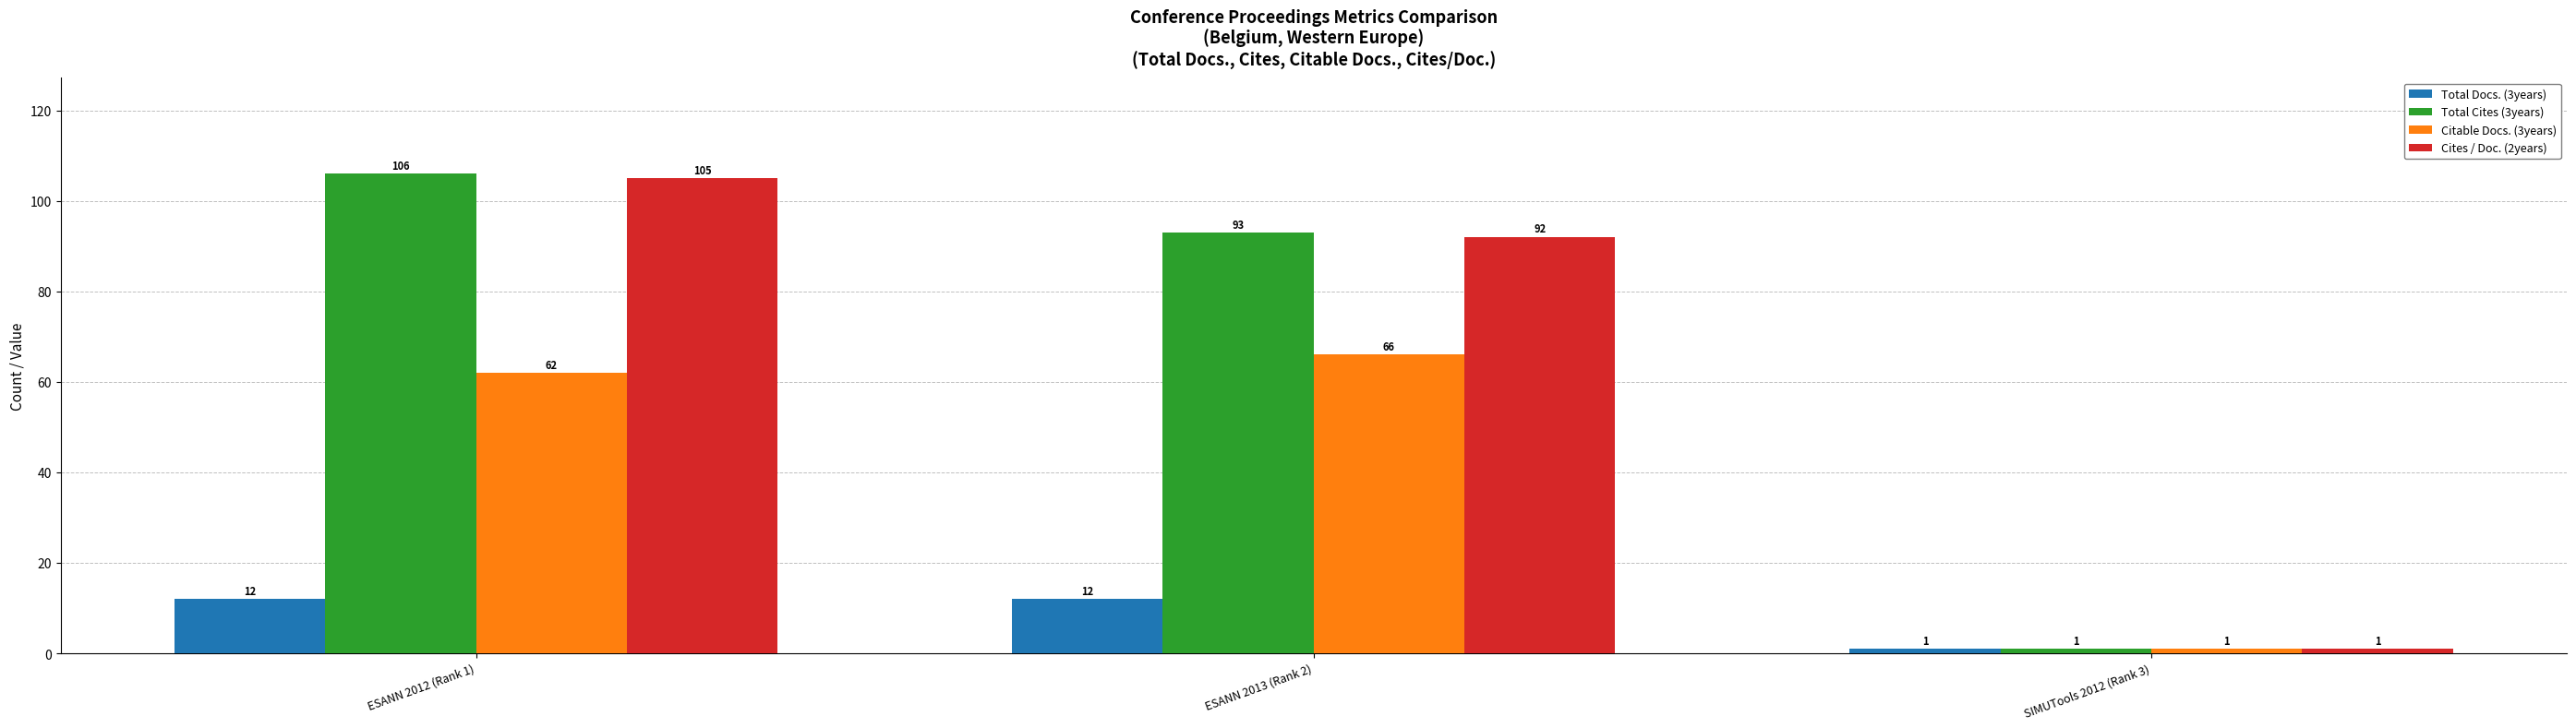

At ESANN 2013 (Rank 2), list the series in order from smallest to largest.

Total Docs. (3years), Citable Docs. (3years), Cites / Doc. (2years), Total Cites (3years)